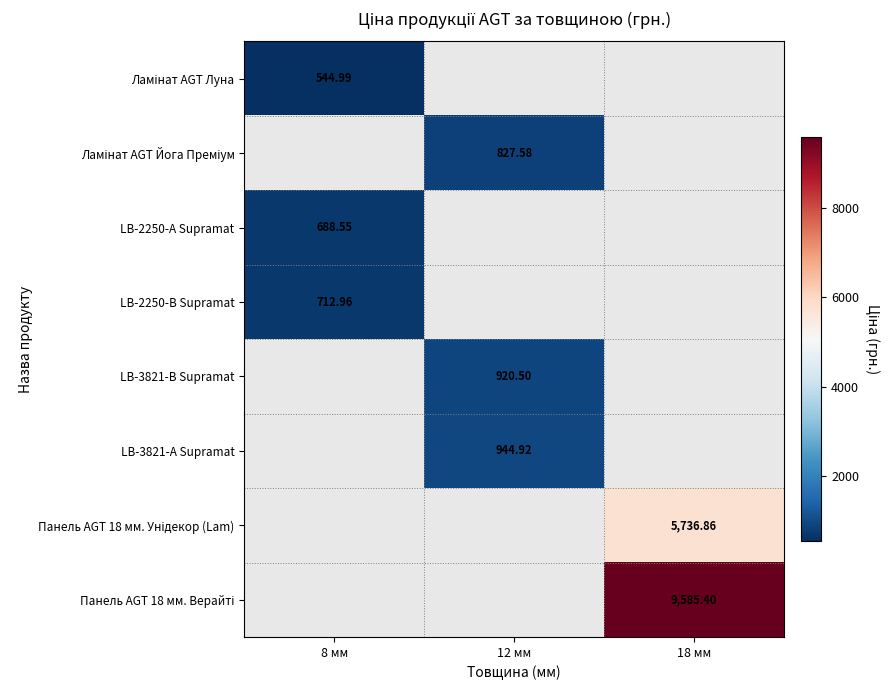

What is the difference between the highest and lowest values at 8 мм?

168.0